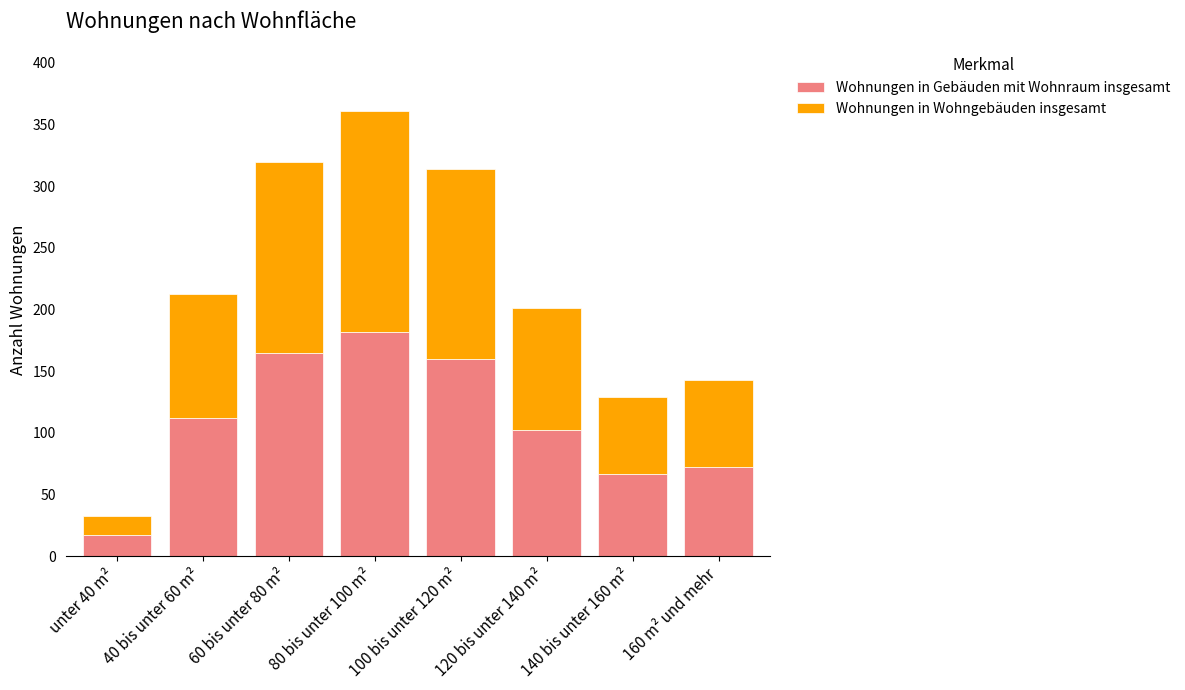

The value of Wohnungen in Gebäuden mit Wohnraum insgesamt at 80 bis unter 100 m² is 259. True or false?

False